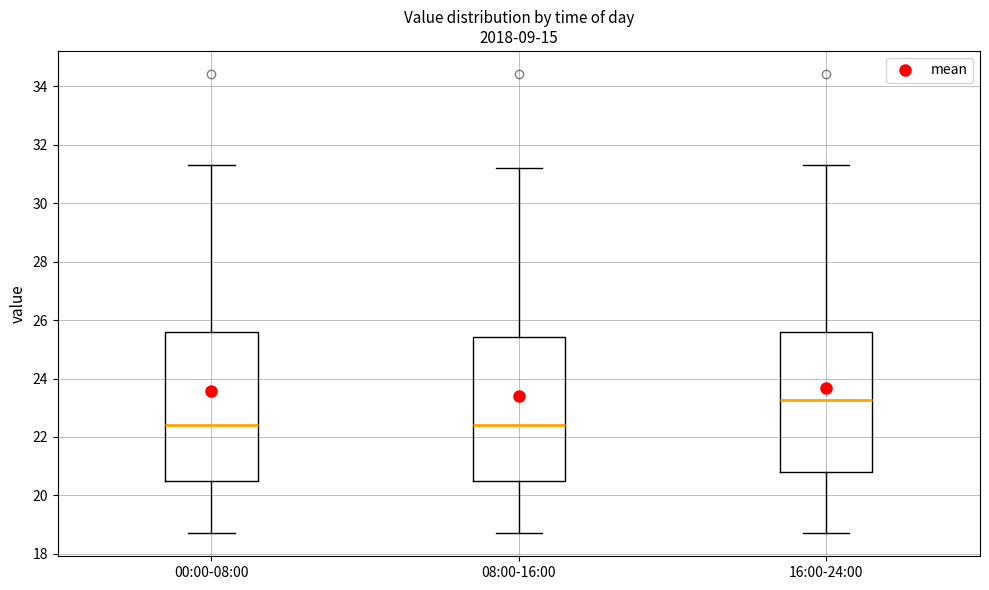

Where is the upper edge of the box for 16:00-24:00 on the y-axis? The values are not printed on the chart, so give them approximately, as read against the axis.

25.6